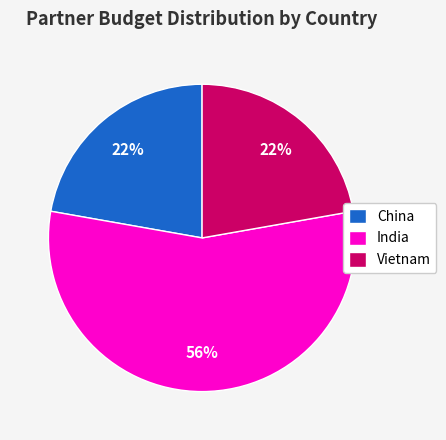

Which category accounts for the majority?

India